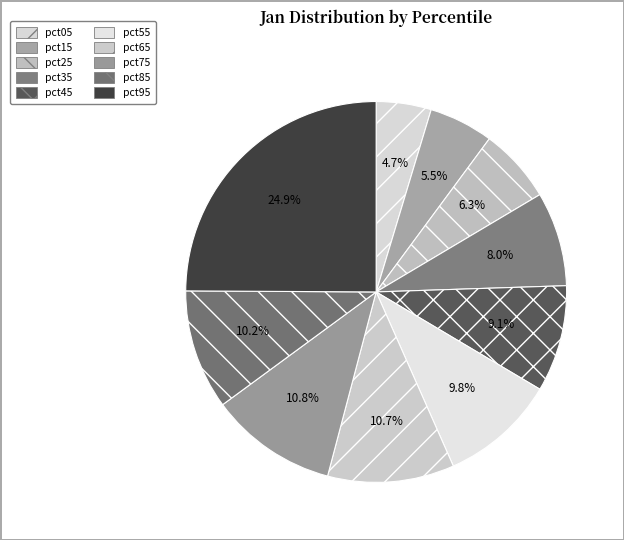

How many segments does this pie chart have?

10